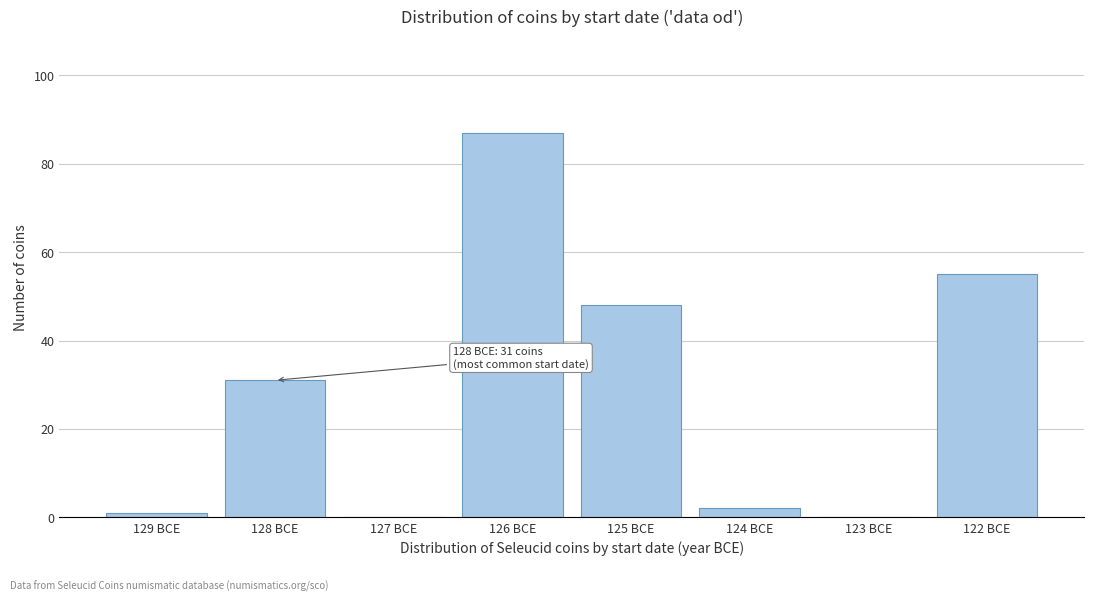

Reading left to right, what are all the values shown in this chart?

129 BCE=1	128 BCE=31	127 BCE=0	126 BCE=87	125 BCE=48	124 BCE=2	123 BCE=0	122 BCE=55